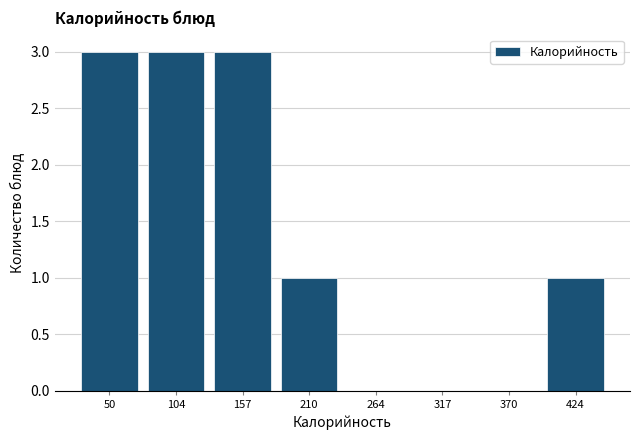

Reading left to right, transcribe this chart: for each bar, give the range it covers on the x-axis and its height. Neither the bar edges nor the heights are printed on the chart, so give them approximately, as read against the axes.

20 to 80: 3
80 to 130: 3
130 to 180: 3
180 to 240: 1
240 to 290: 0
290 to 340: 0
340 to 400: 0
400 to 450: 1